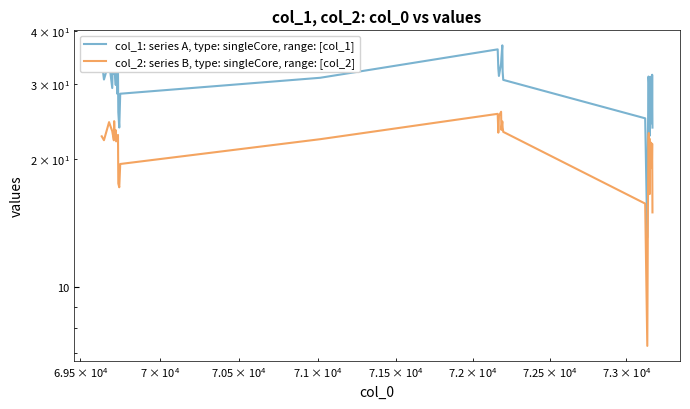

Which series has the largest total across all categories?

col_1: series A, type: singleCore, range: [col_1]